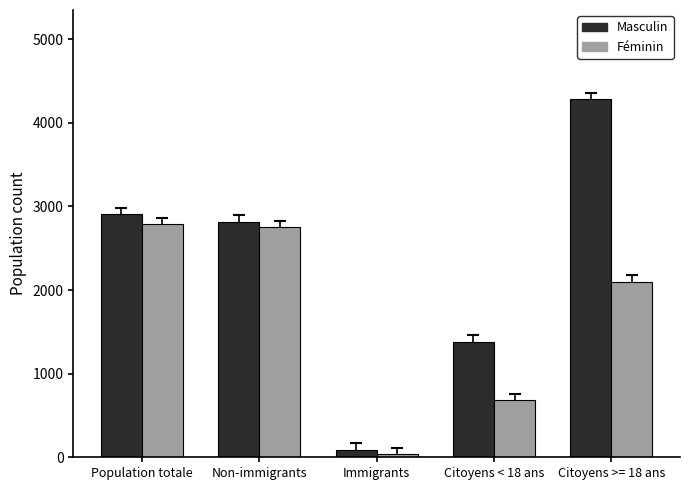

How many data points in Féminin are less than 2095?

2